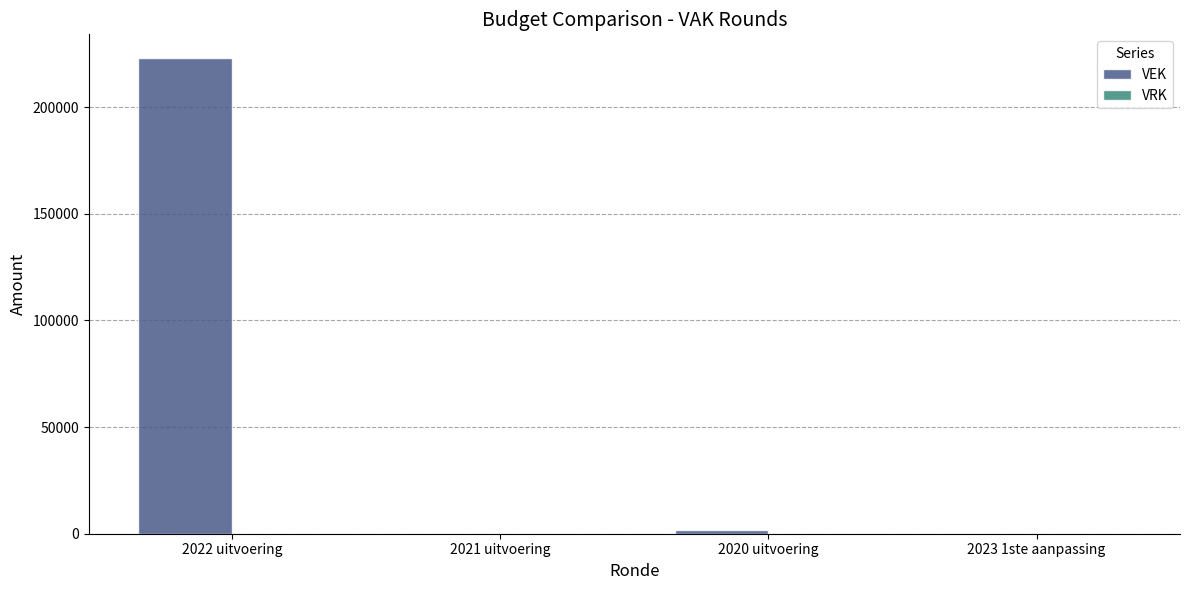

Is it true that the value at 2023 1ste aanpassing is 132876?

False